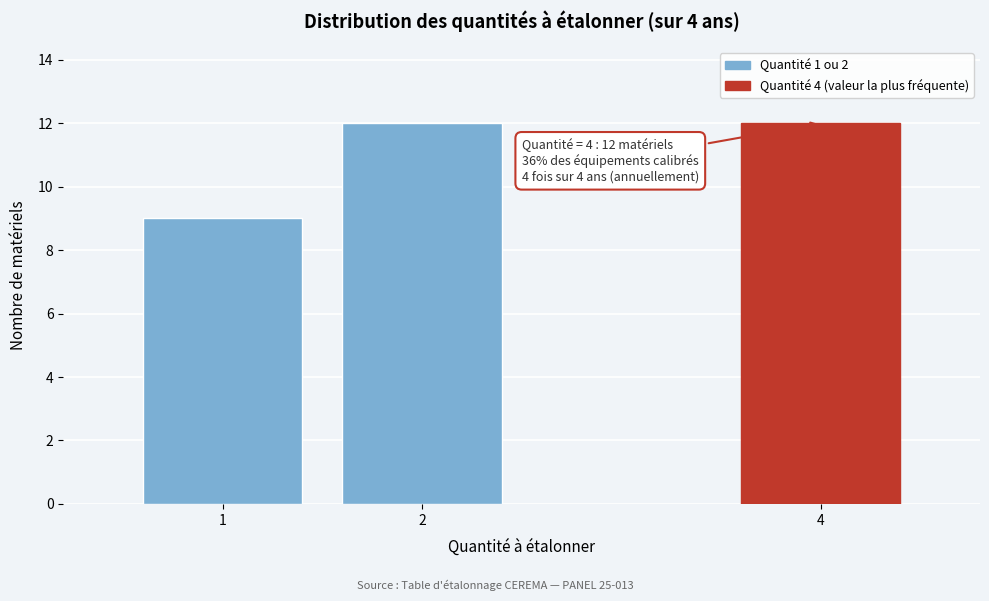

Reading left to right, what are all the values shown in this chart?

9	12	12